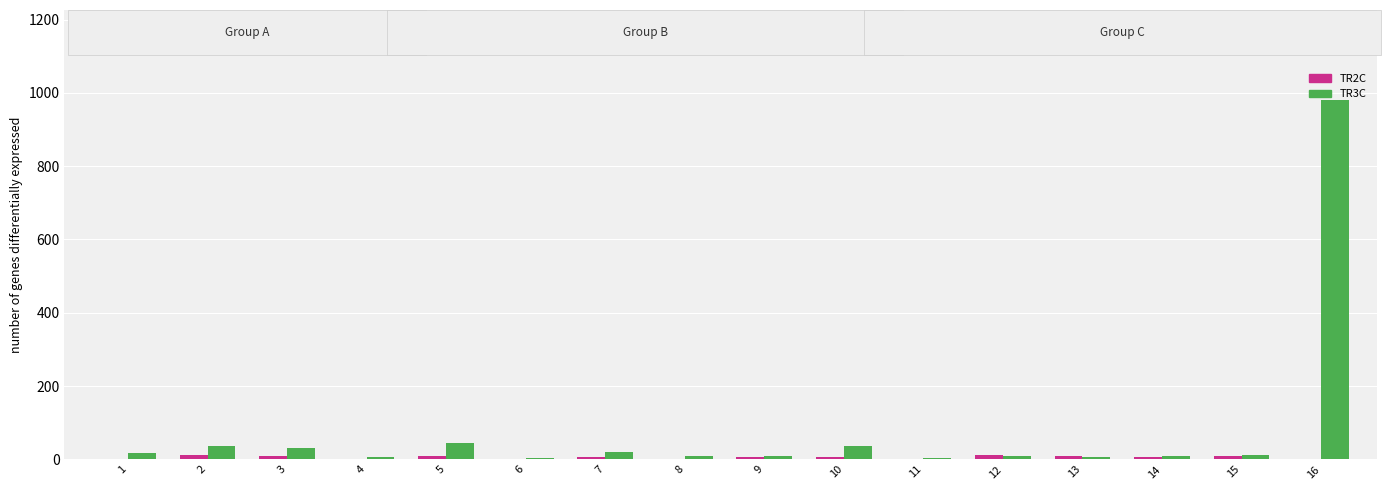

What is the total value across all series at 2?

47